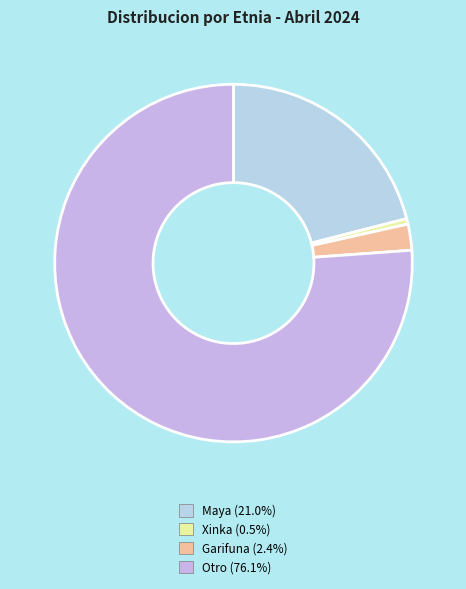

To the nearest percent, what is the difference between the Maya and Xinka slice percentages?

21%